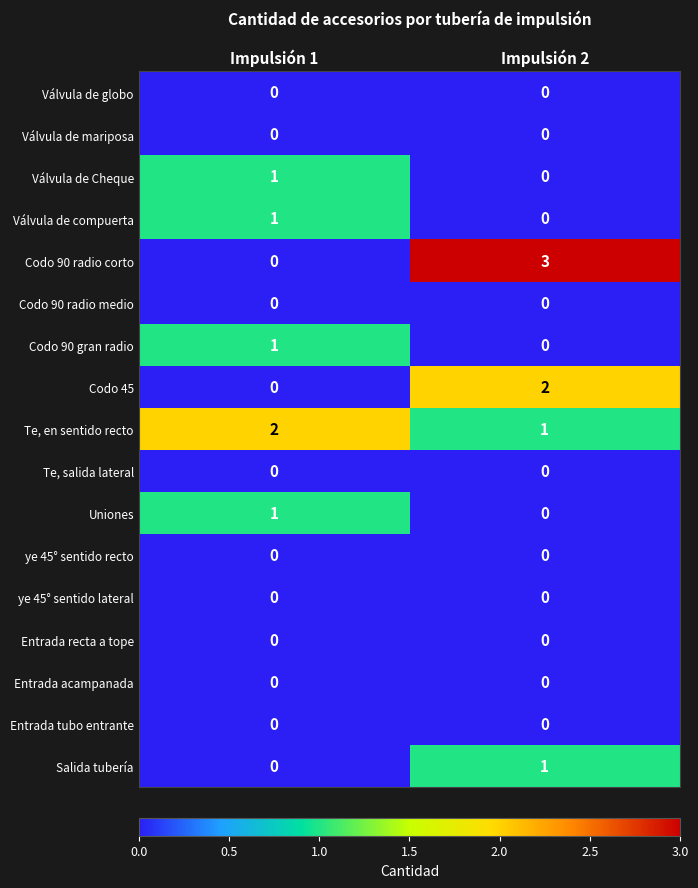

What is the difference between the Codo 90 radio corto values at Impulsión 1 and Impulsión 2?

3